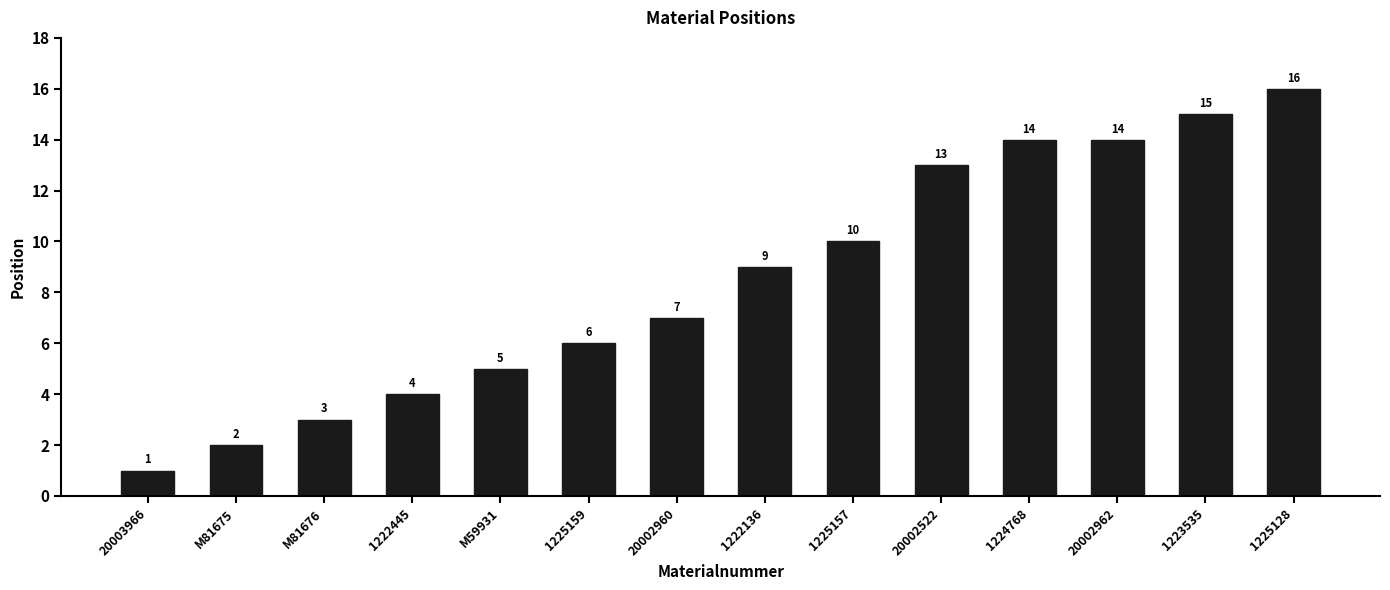

Between M59931 and 1222136, which is larger?

1222136